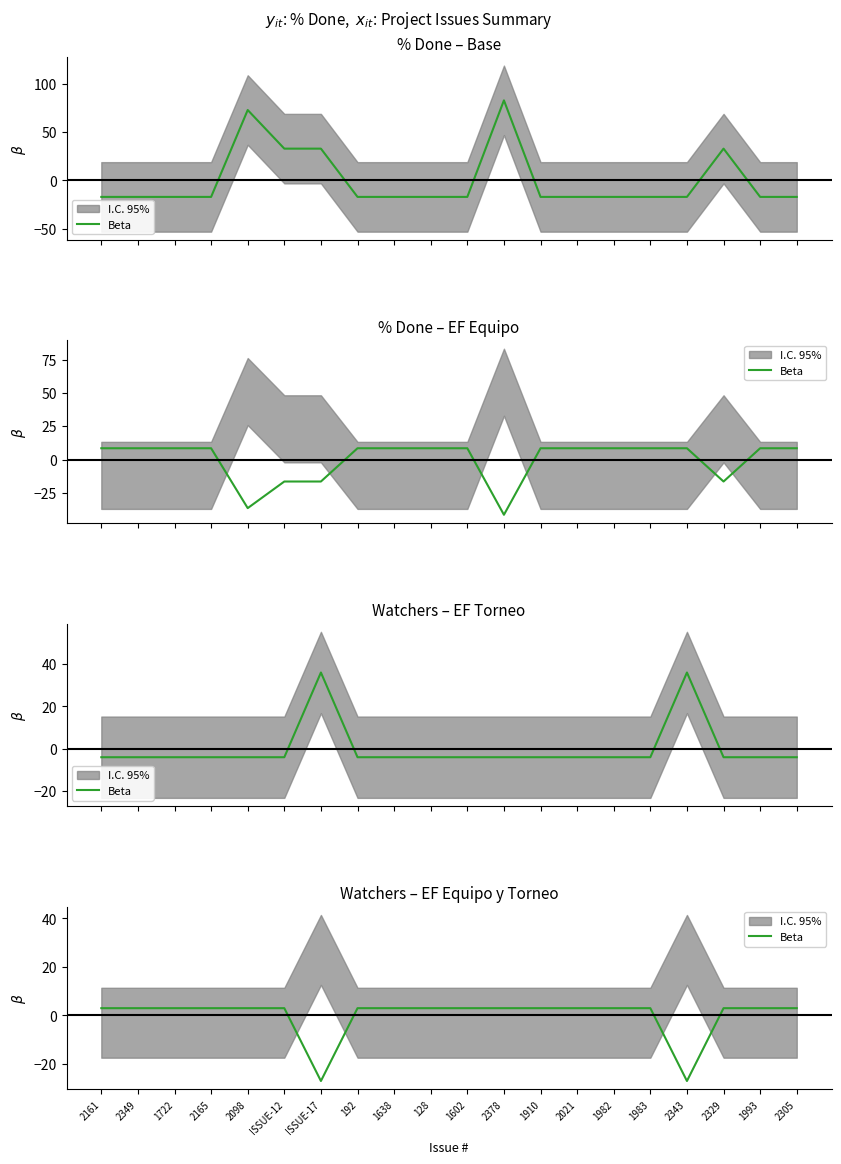

What position from the right is 1722?

18